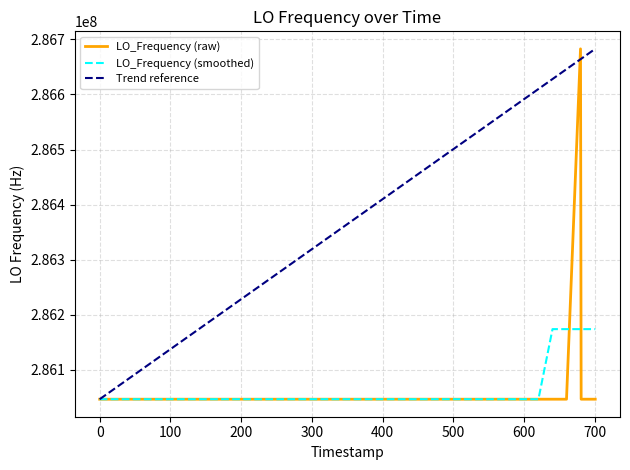

Reading right to left, what are all the values shown in this chart?

286047002.8	286047002.0	286682707.5	286047001.7	286047000.0	286047002.7	286047002.3	286047000.1	286047002.7	286047002.0	286047000.2	286047000.2	286047000.2	286047002.8	286047002.8	286047000.4	286047001.0	286047000.2	286047000.7	286047001.2	286047000.3	286047000.3	286047000.6	286046998.3	286046999.3	286046993.8	286046995.6	286046998.9	286046996.9	286046999.2	286046999.5	286046996.5	286046997.6	286046997.6	286046996.5	286046997.1	286046997.8	286046997.4	286046996.6	286046999.0